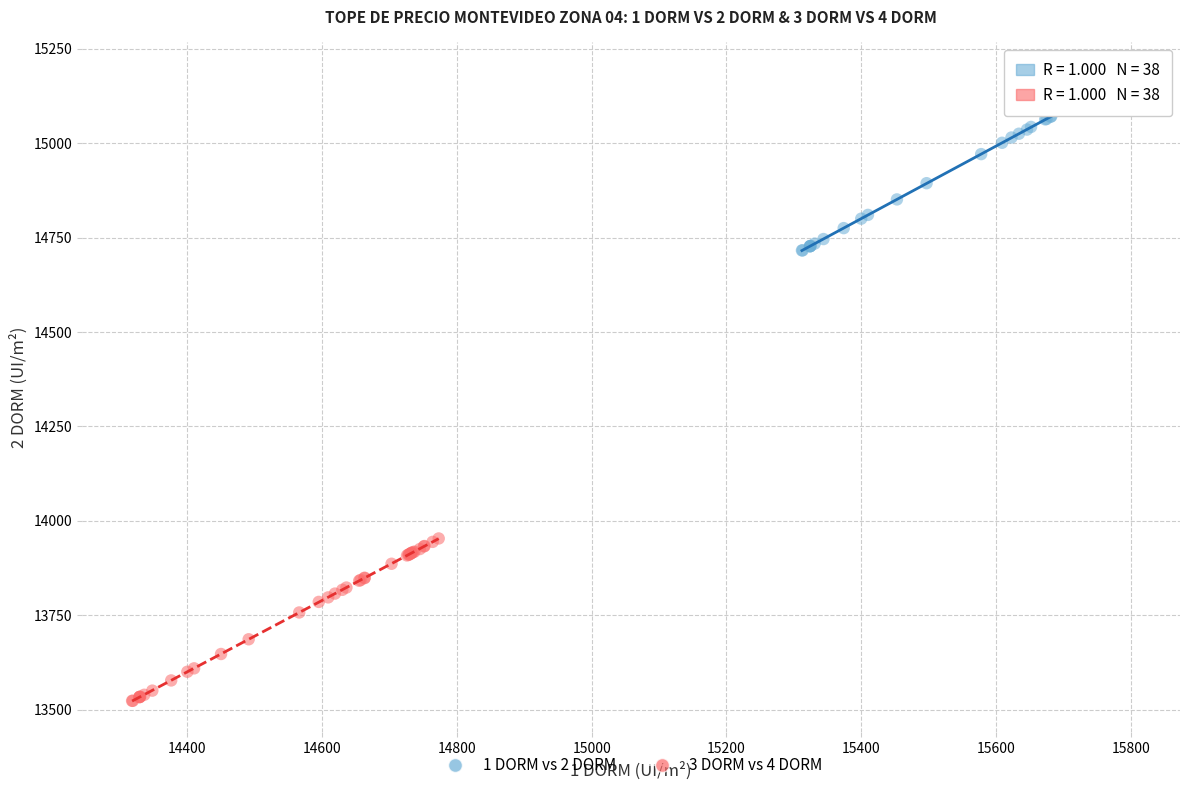

Which series contains the highest Y value?

1 DORM vs 2 DORM